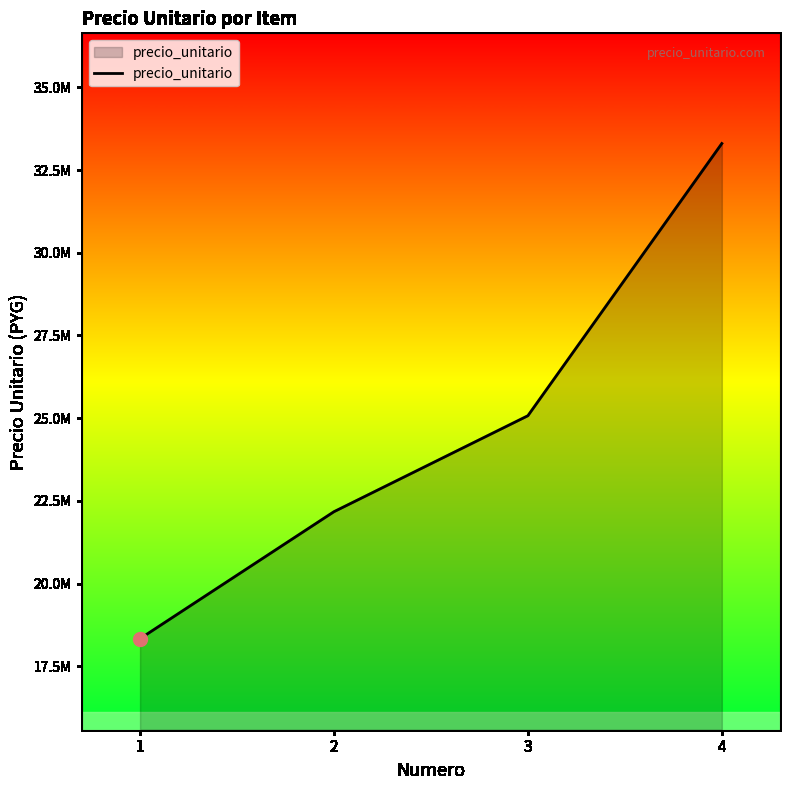

At which label is the value closest to 25818750?

3